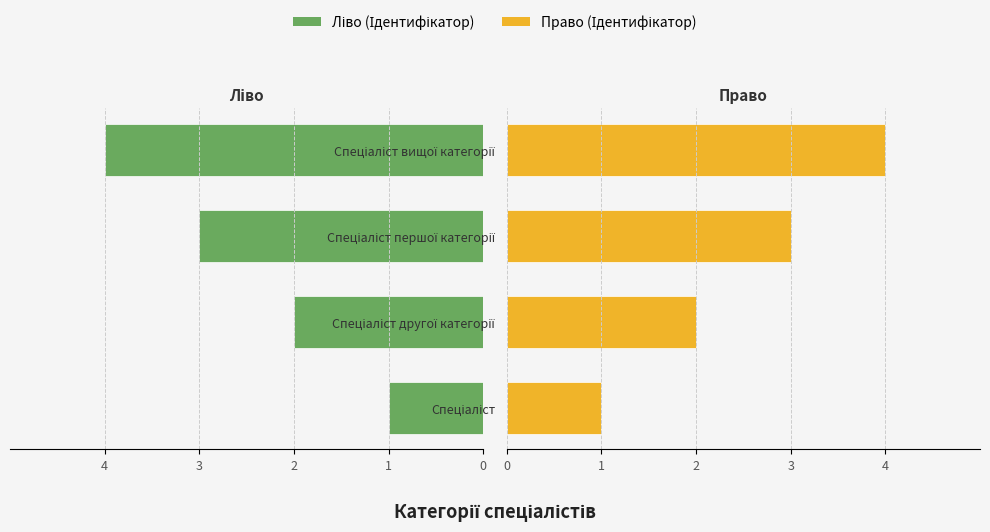

What is the difference between the second highest and minimum values in the Ідентифікатор (ліво) series?

2